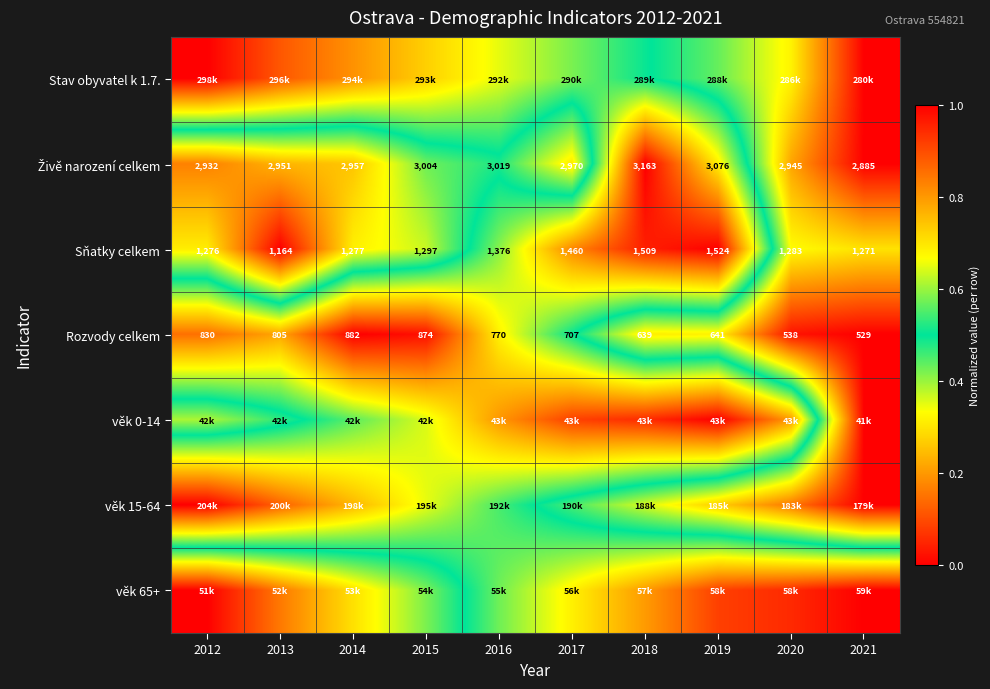

List the labels in order of věk 15-64 value, largest first.

2012, 2013, 2014, 2015, 2016, 2017, 2018, 2019, 2020, 2021